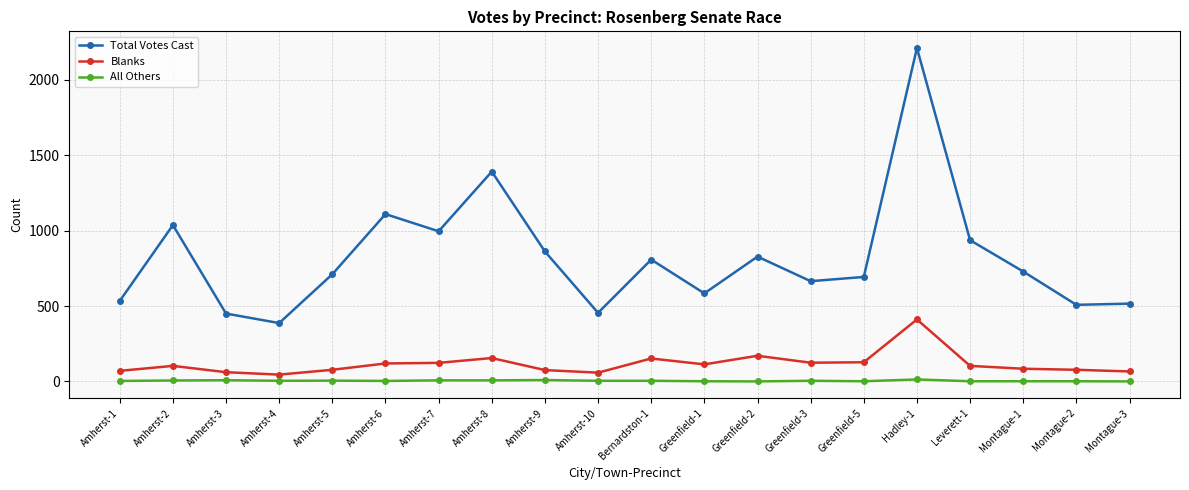

What is the sum of the All Others values at Amherst-8 and Amherst-2?

13